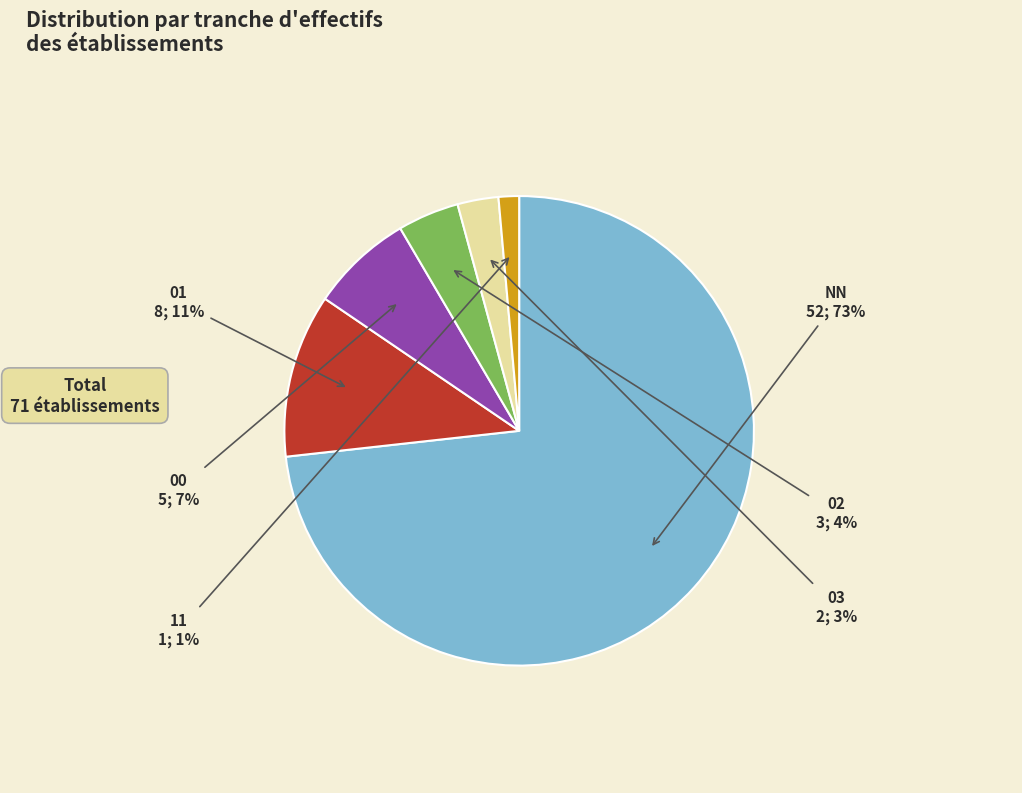

What percentage is the 00 slice, to the nearest percent?

7%